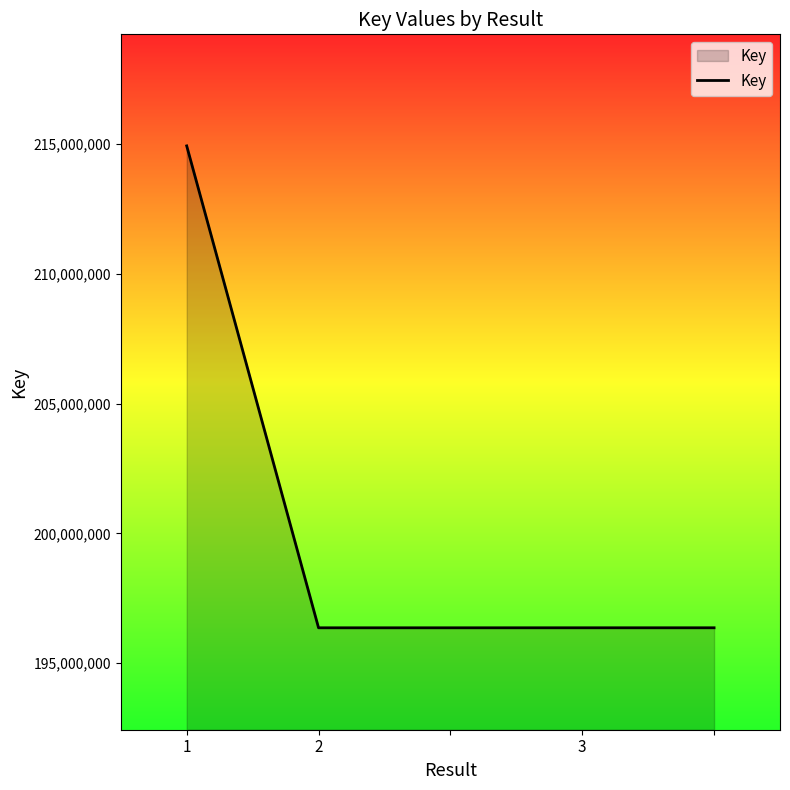

What is the difference between the maximum and minimum values?

18568214